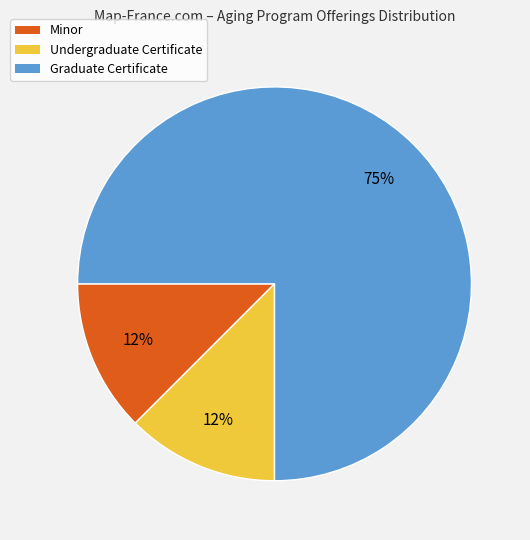

Count the number of slices in the pie.

3